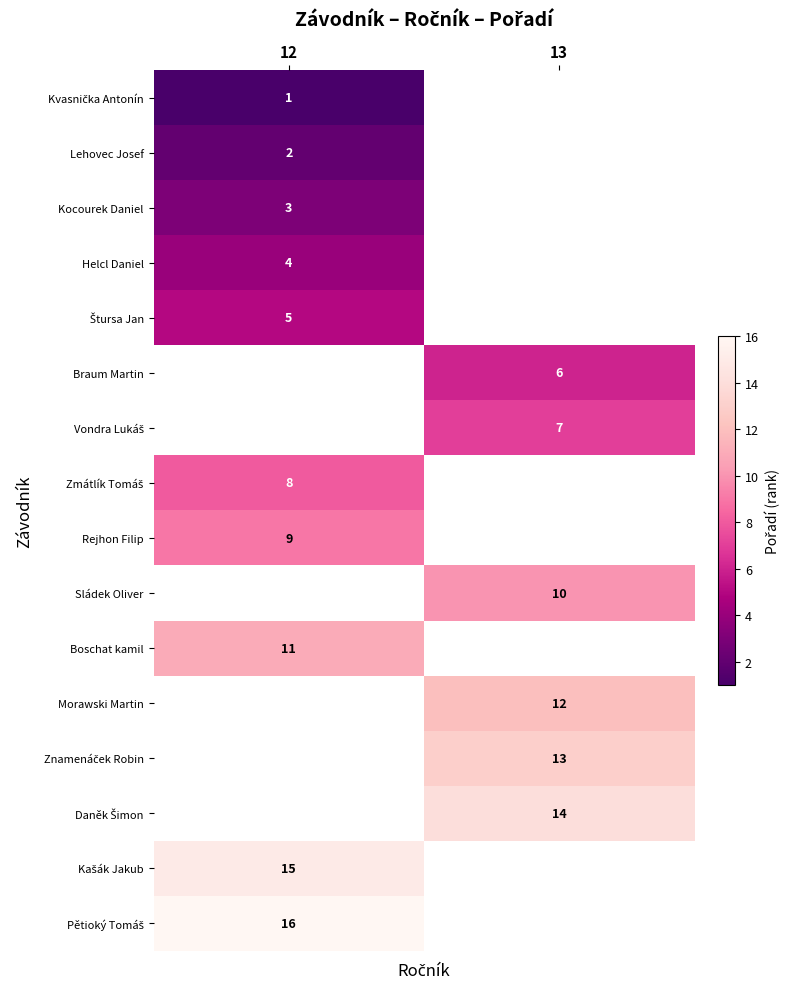

The Braum Martin series shows 9 at 13. True or false?

False